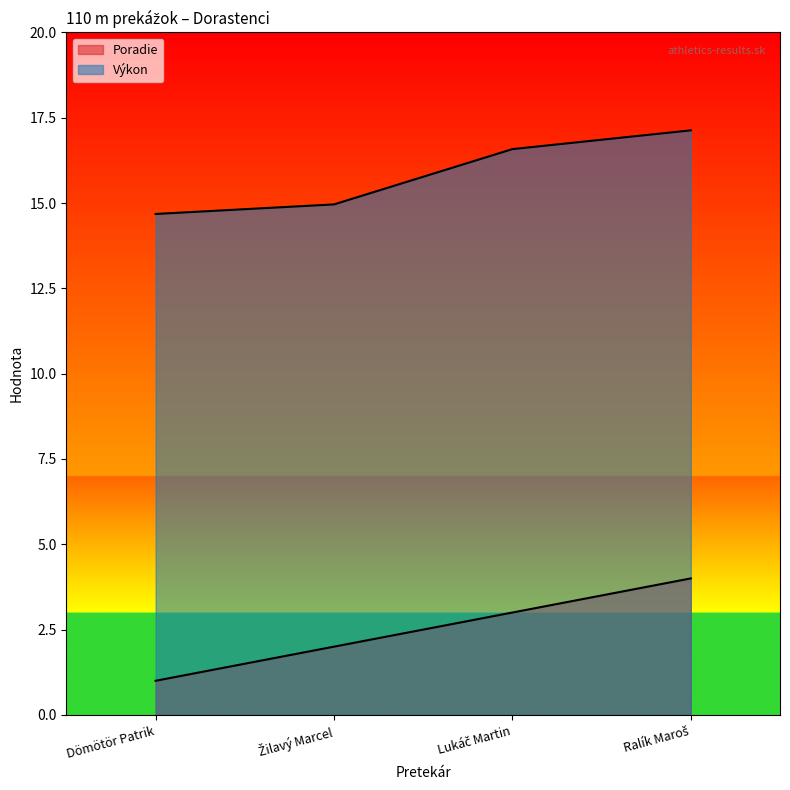

What is the approximate value of Poradie at Lukáč Martin?

3.0